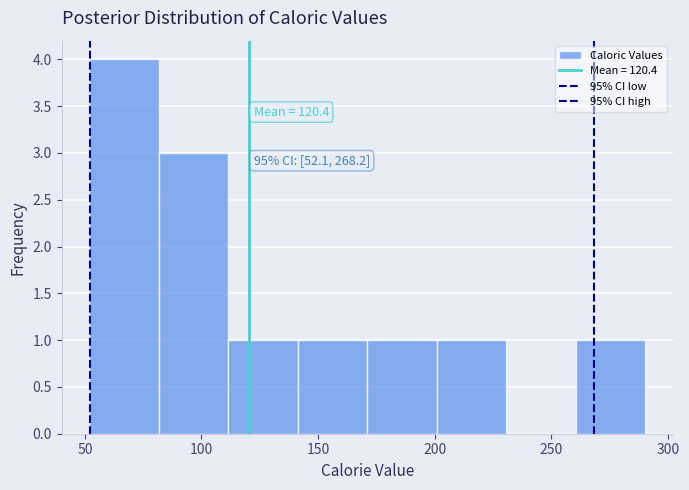

Over which range of the x-axis is the bar tallest?

50 to 80